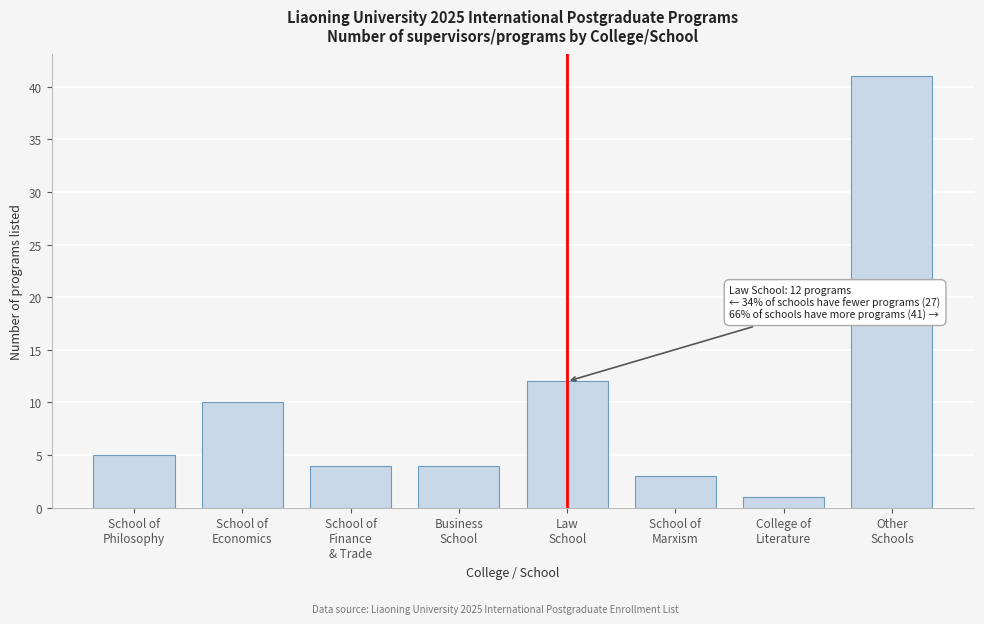

Reading left to right, transcribe all the data shown in this chart.

5	10	4	4	12	3	1	41